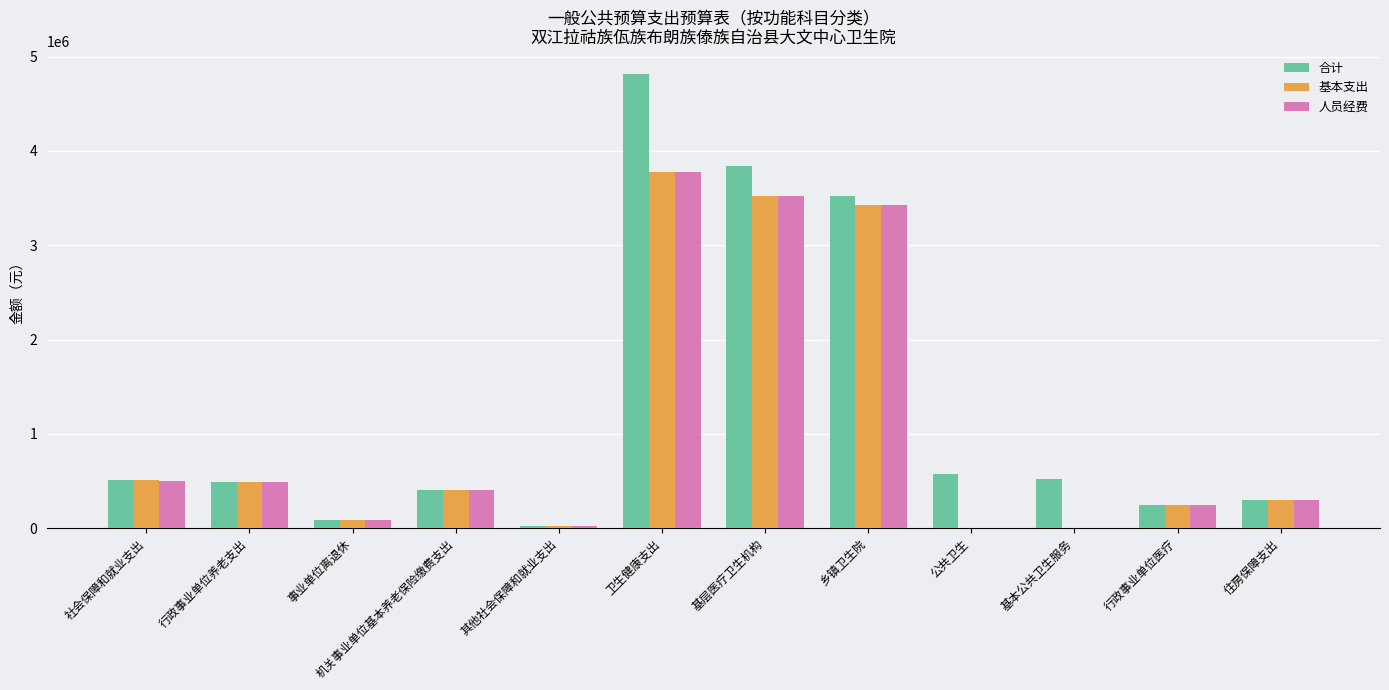

The 基本支出 series shows -2146560.2 at 基本公共卫生服务. True or false?

False